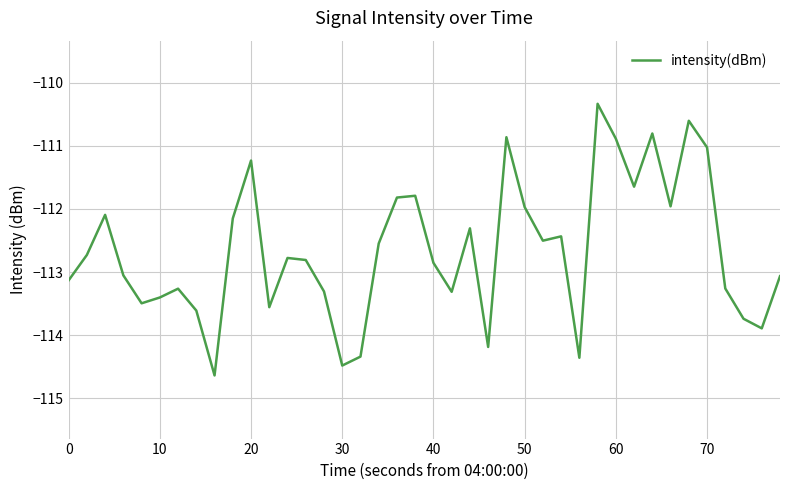

How many lines are shown in the chart?

1